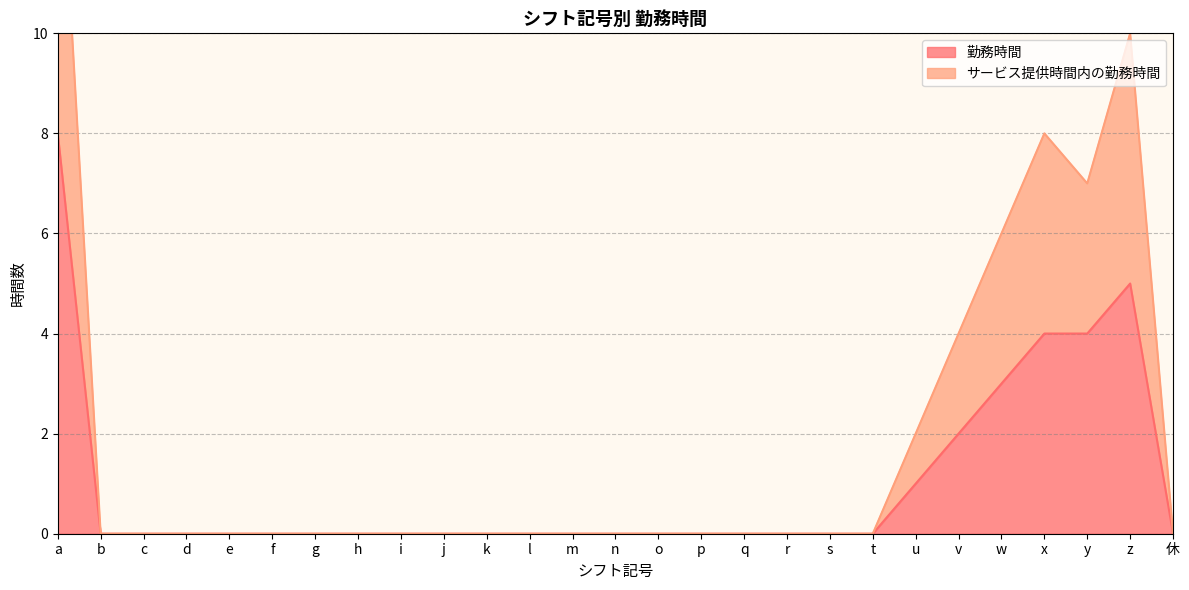

Which label corresponds to the largest value in the chart?

a